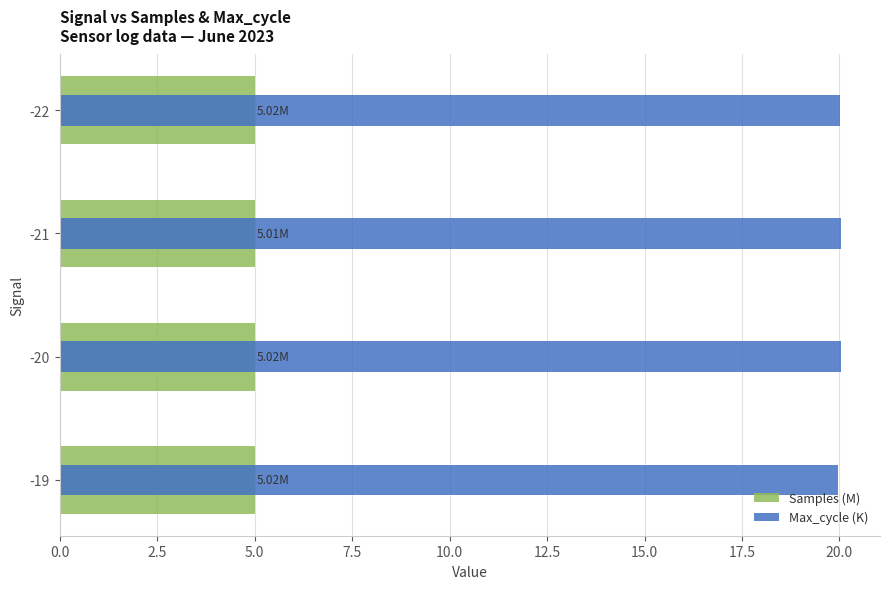

How many series are shown in this chart?

2